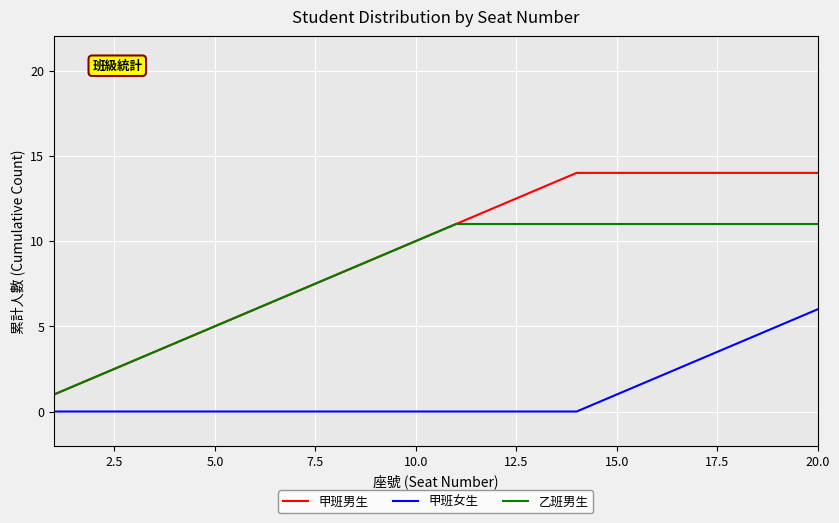

True or false: 乙班男生 and 甲班女生 cross at least once.

False